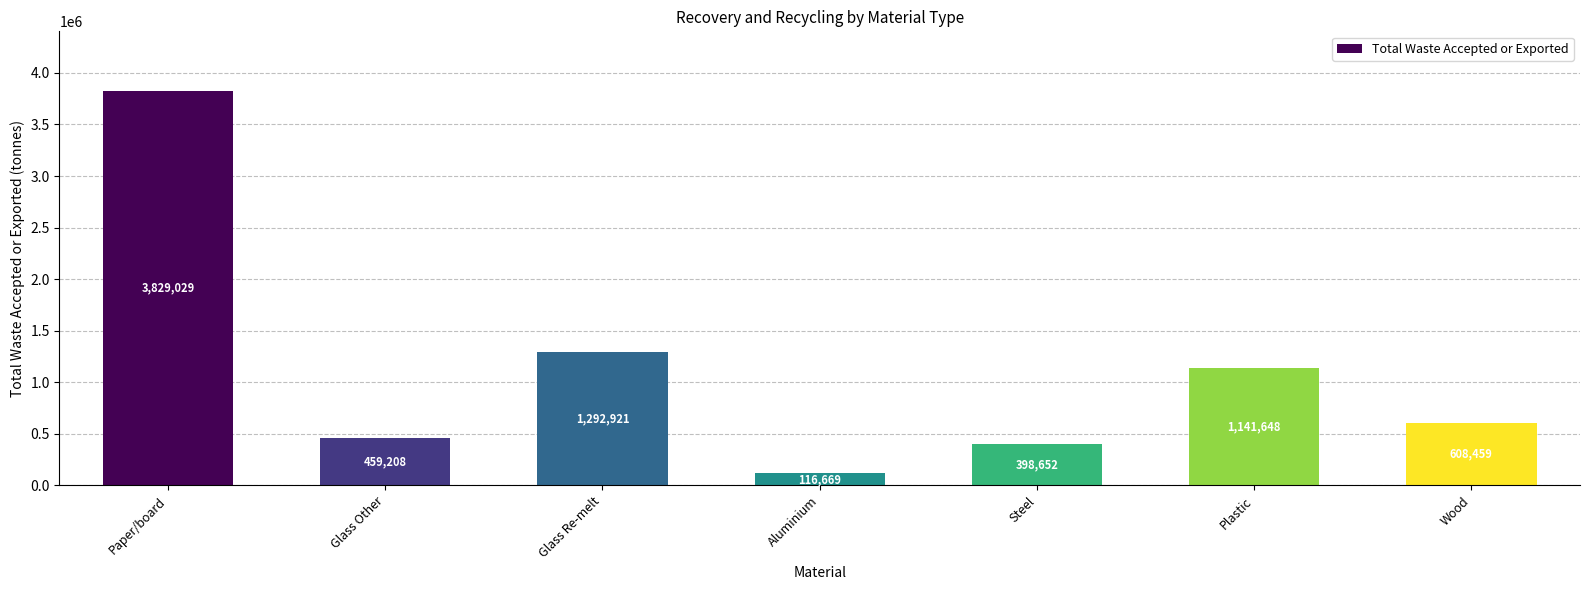

What position from the left is Glass Re-melt?

3